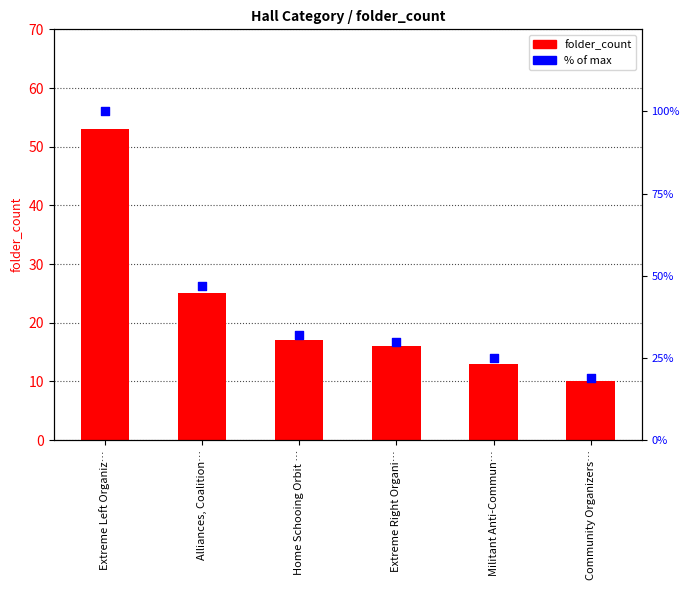

At which category is the sum across all series the highest?

Extreme Left Organiz…